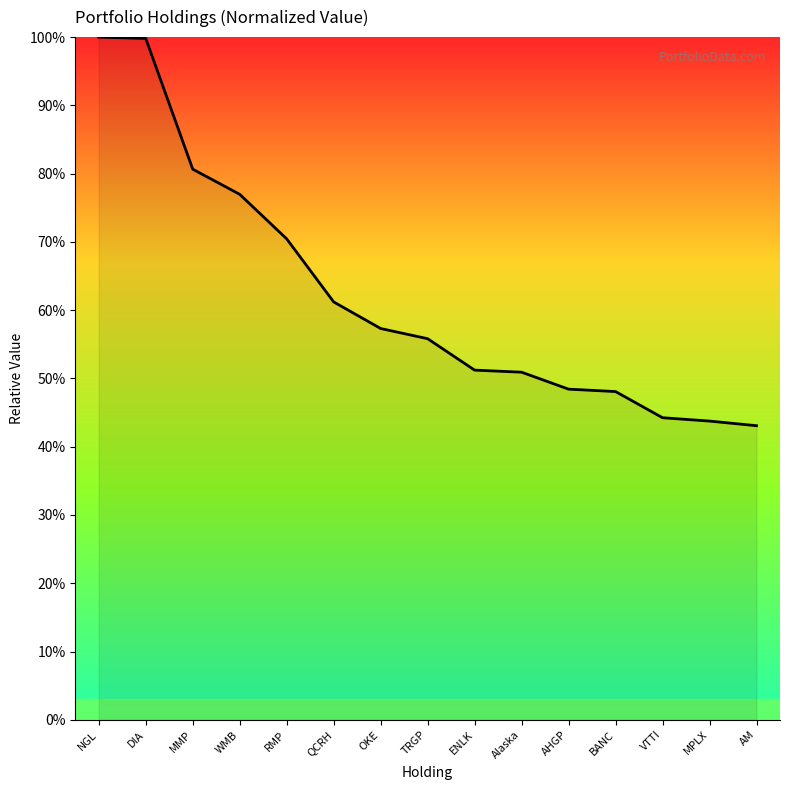

Is it true that the value at NGL is 0.4?

False